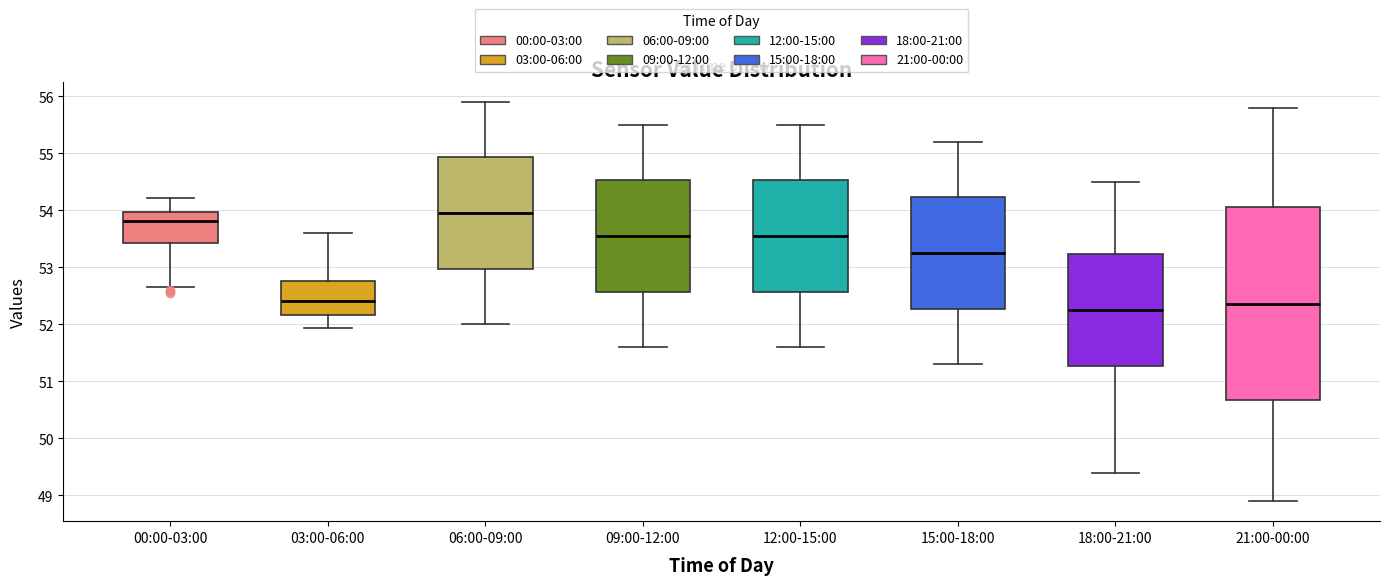

Reading left to right, read every box against the y-axis: the position of its median line, the range the box covers, and the ends of its whiskers. The values are not printed on the chart, so give them approximately, as read against the axis.

00:00-03:00: median 53.8, box 53.4 to 54.0, whiskers 52.7 to 54.2
03:00-06:00: median 52.4, box 52.2 to 52.8, whiskers 51.9 to 53.6
06:00-09:00: median 54.0, box 53.0 to 54.9, whiskers 52.0 to 55.9
09:00-12:00: median 53.6, box 52.6 to 54.5, whiskers 51.6 to 55.5
12:00-15:00: median 53.6, box 52.6 to 54.5, whiskers 51.6 to 55.5
15:00-18:00: median 53.3, box 52.3 to 54.2, whiskers 51.3 to 55.2
18:00-21:00: median 52.3, box 51.3 to 53.2, whiskers 49.4 to 54.5
21:00-00:00: median 52.4, box 50.7 to 54.1, whiskers 48.9 to 55.8